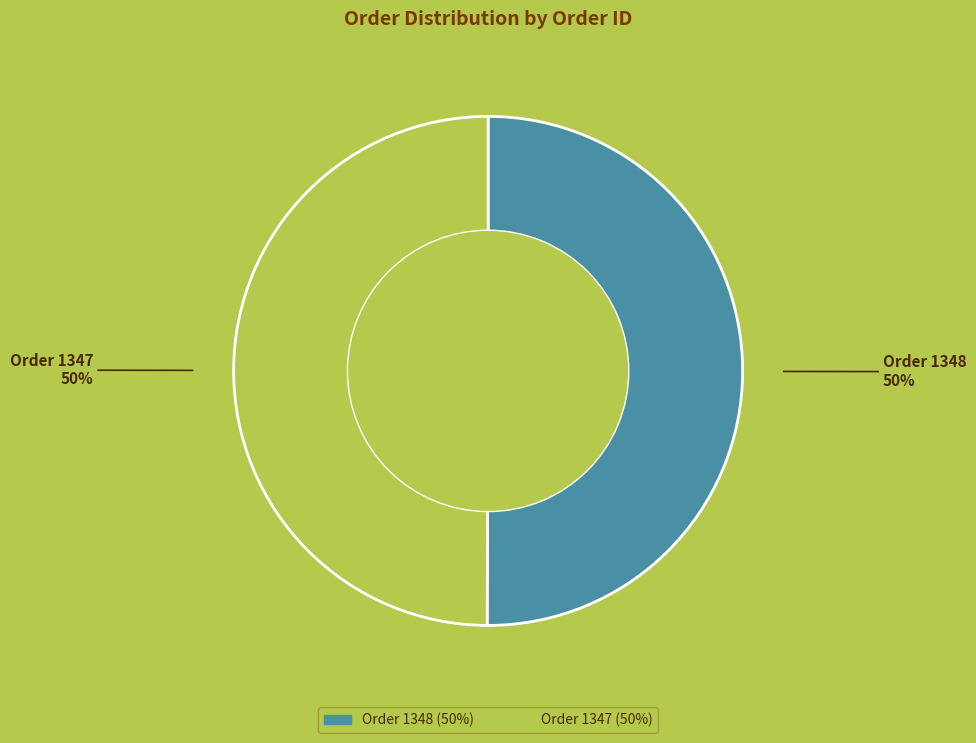

To the nearest percent, what is the combined percentage of Order 1348 and Order 1347?

100%